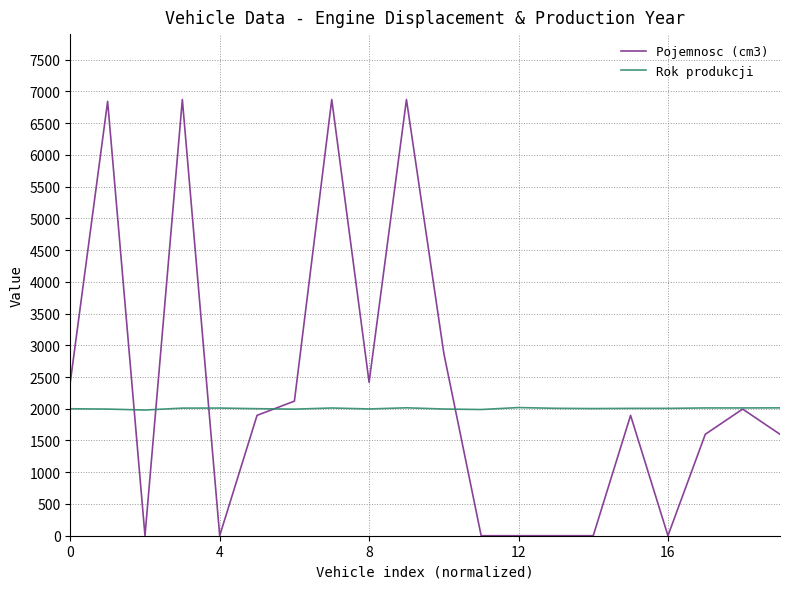

What is the lowest value of the Rok produkcji series?

1980